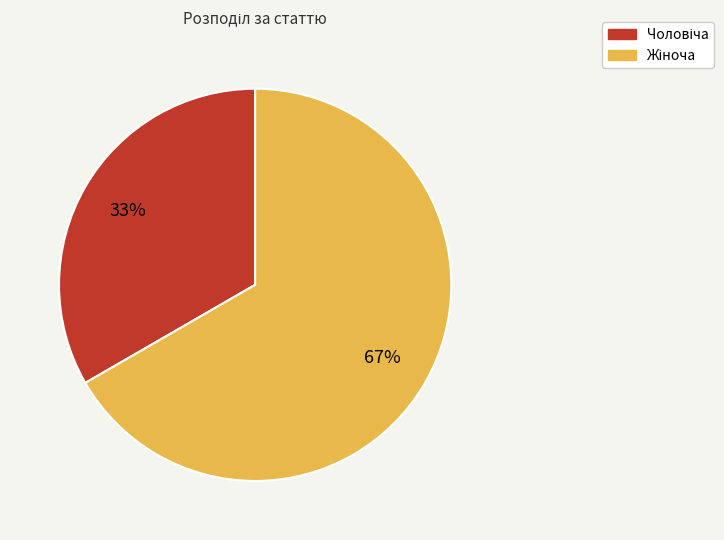

To the nearest percent, what is the average slice percentage?

50%